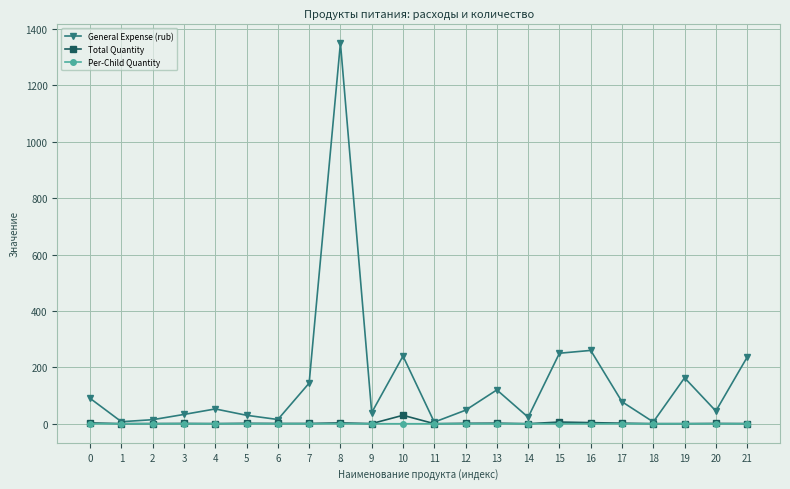

What is the maximum value for General Expense (rub)?

1350.0